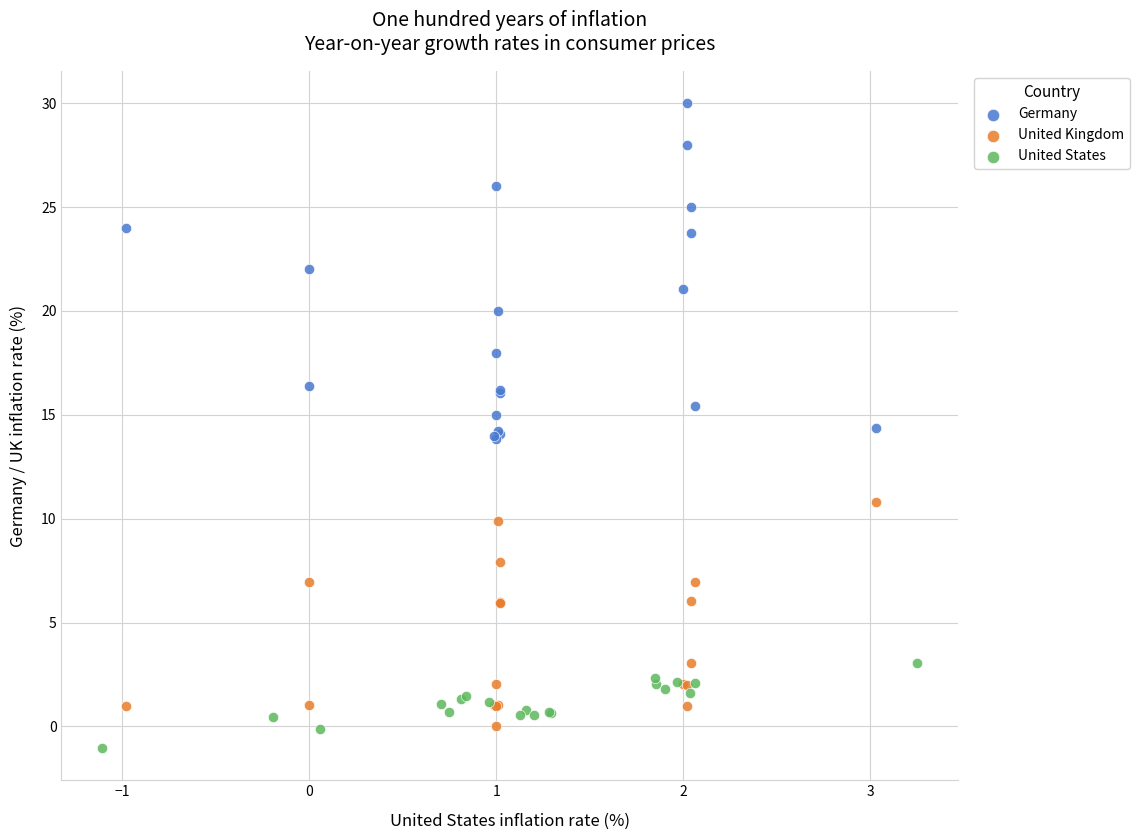

Which series reaches the maximum Y coordinate?

Germany